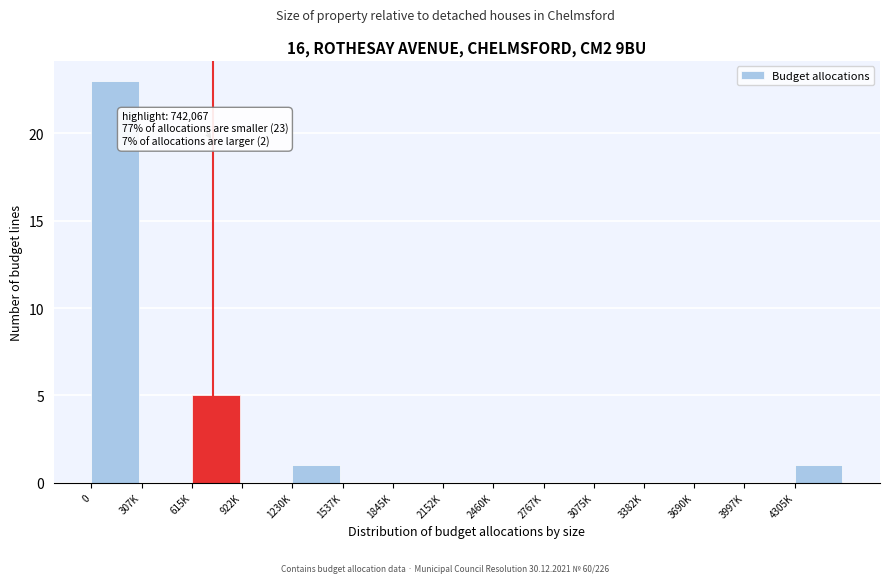

Reading right to left, what are all the values shown in this chart?

4305K=1	3997K=0	3690K=0	3382K=0	3075K=0	2767K=0	2460K=0	2152K=0	1845K=0	1537K=0	1230K=1	922K=0	615K=5	307K=0	0=23